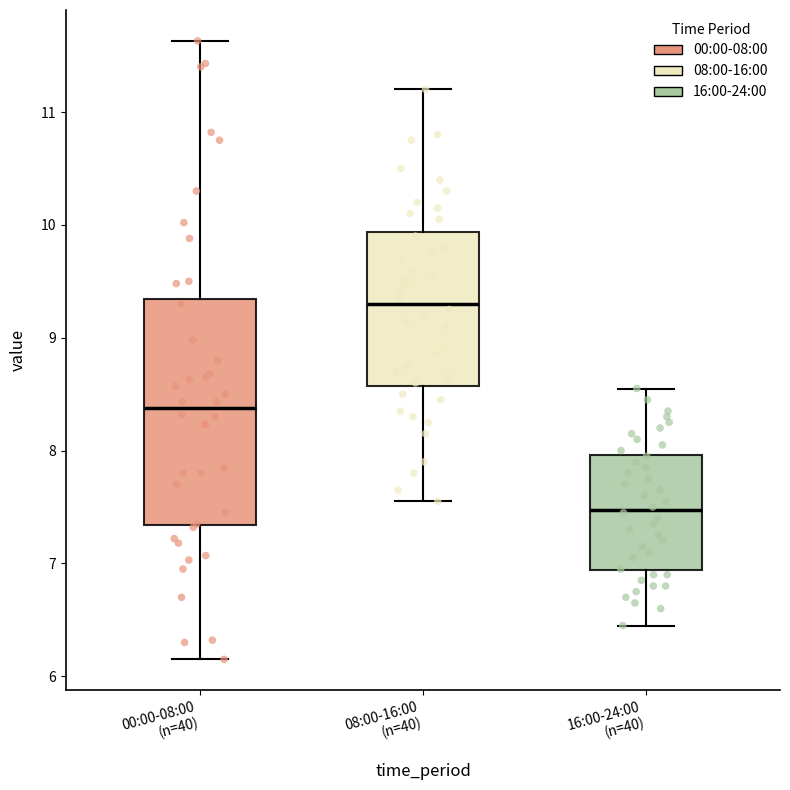

Which box is the tallest, from its lower edge to its upper edge?

00:00-08:00 (n=40)